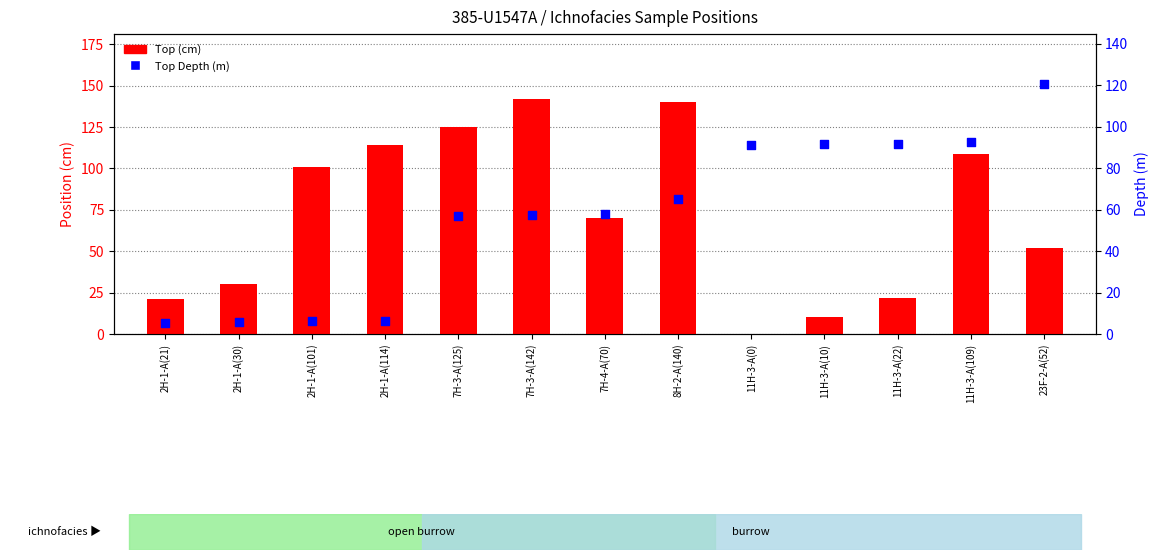

Is the value of Top (cm) at 7H-3-A(142) greater than the value of Top Depth (m) at 11H-3-A(10)?

Yes